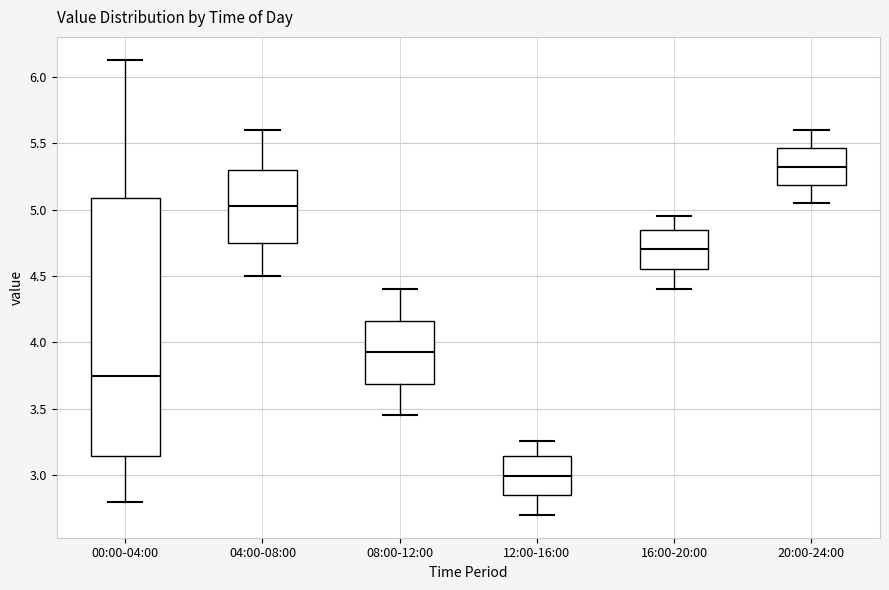

Reading left to right, transcribe this box plot: for each box, give where its median line is, the range the box spans, and where its two whiskers end, as read against the y-axis. The values are not printed on the chart, so give them approximately, as read against the axis.

00:00-04:00: median 3.75, box 3.15 to 5.10, whiskers 2.80 to 6.15
04:00-08:00: median 5.05, box 4.75 to 5.30, whiskers 4.50 to 5.60
08:00-12:00: median 3.95, box 3.70 to 4.15, whiskers 3.45 to 4.40
12:00-16:00: median 3.00, box 2.85 to 3.15, whiskers 2.70 to 3.25
16:00-20:00: median 4.70, box 4.55 to 4.85, whiskers 4.40 to 4.95
20:00-24:00: median 5.35, box 5.20 to 5.45, whiskers 5.05 to 5.60